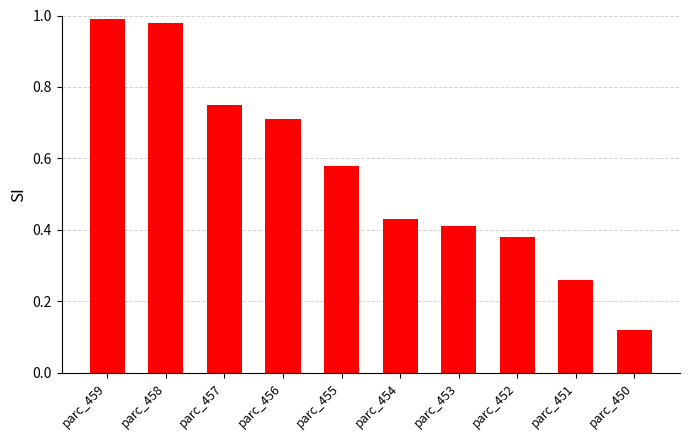

The chart shows a value of 0.4 at parc_453. True or false?

True